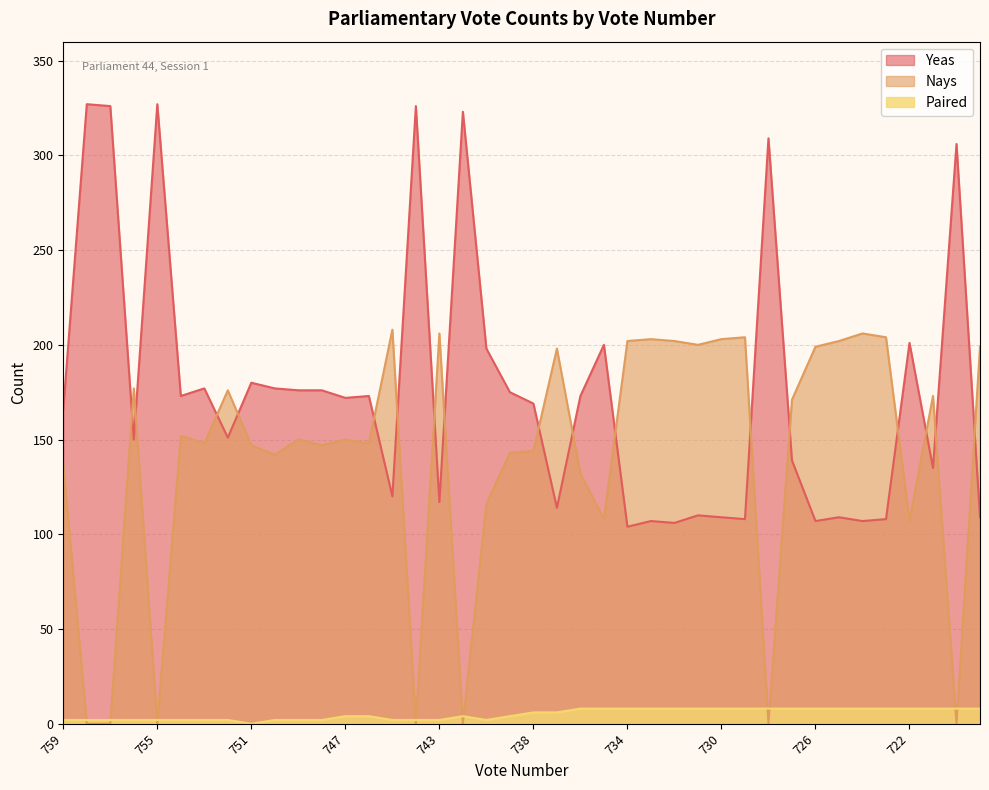

At which category is the sum across all series the highest?

745